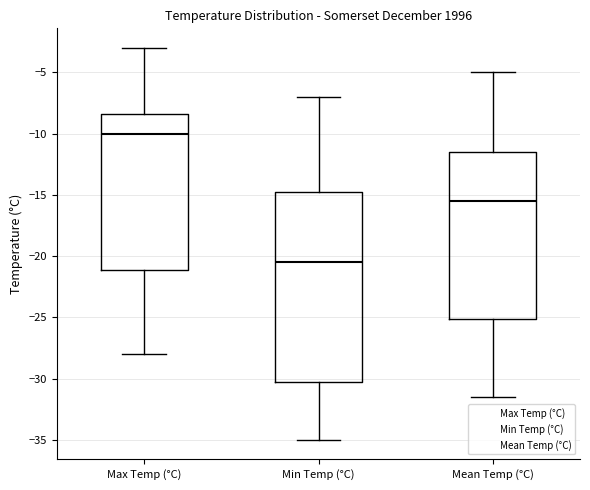

Reading left to right, transcribe this box plot: for each box, give where its median line is, the range the box spans, and where its two whiskers end, as read against the y-axis. The values are not printed on the chart, so give them approximately, as read against the axis.

Max Temp (°C): median -10.0, box -21.0 to -8.5, whiskers -28.0 to -3.0
Min Temp (°C): median -20.5, box -30.0 to -14.5, whiskers -35.0 to -7.0
Mean Temp (°C): median -15.5, box -25.0 to -11.5, whiskers -31.5 to -5.0